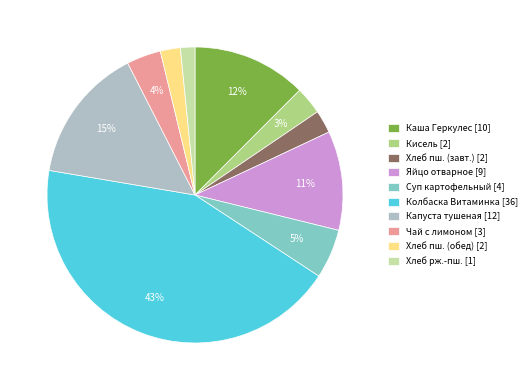

Do Колбаска Витаминка [36] and Хлеб пш. (завт.) [2] together represent more than half of the pie?

No